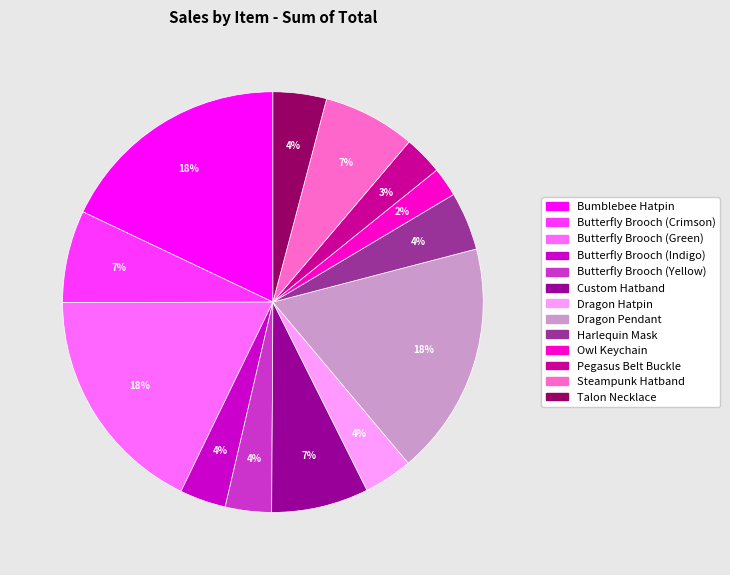

Is the sum of Steampunk Hatband and Dragon Hatpin greater than half?

No